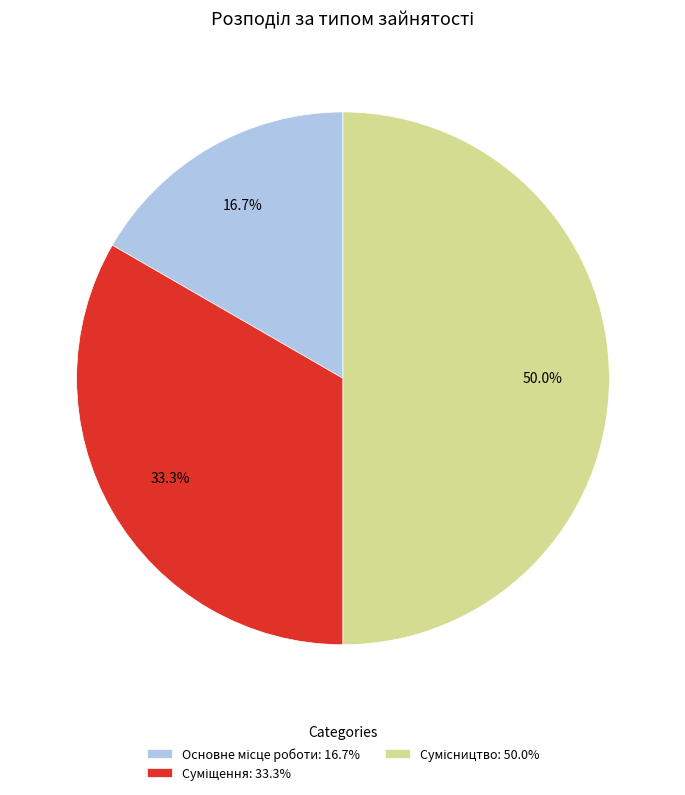

To the nearest percent, what is the average slice percentage?

33%